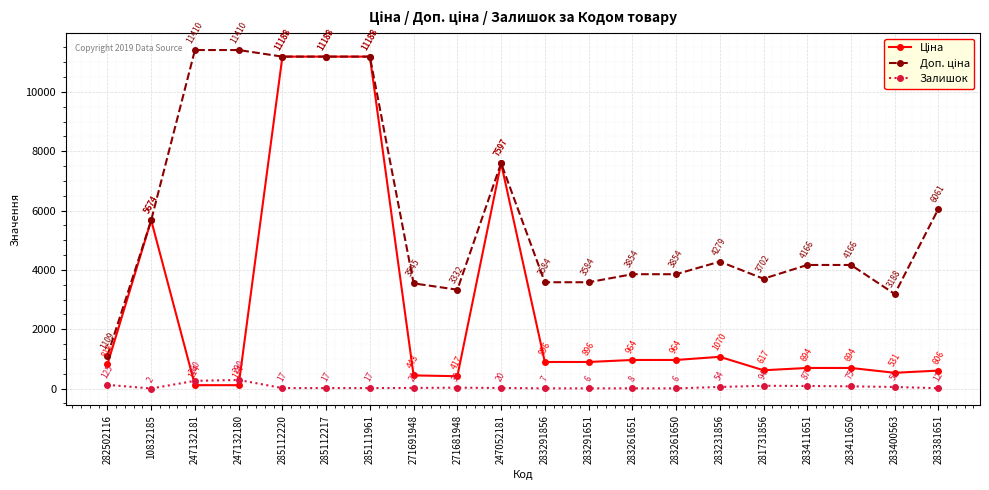

What is the label of the 2nd point from the right?

283400563